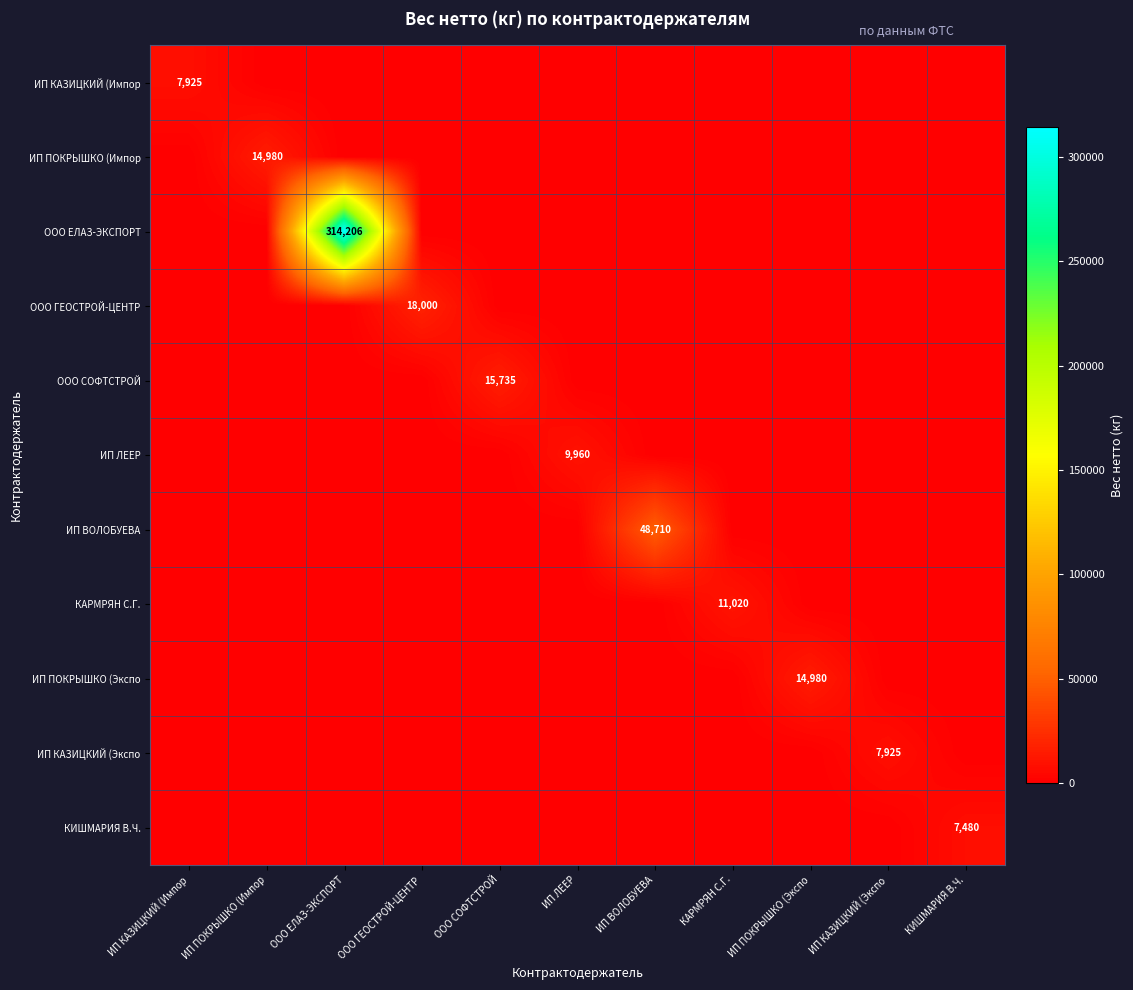

Is it true that ООО ГЕОСТРОЙ-ЦЕНТР equals 0 at ООО СОФТСТРОЙ?

True